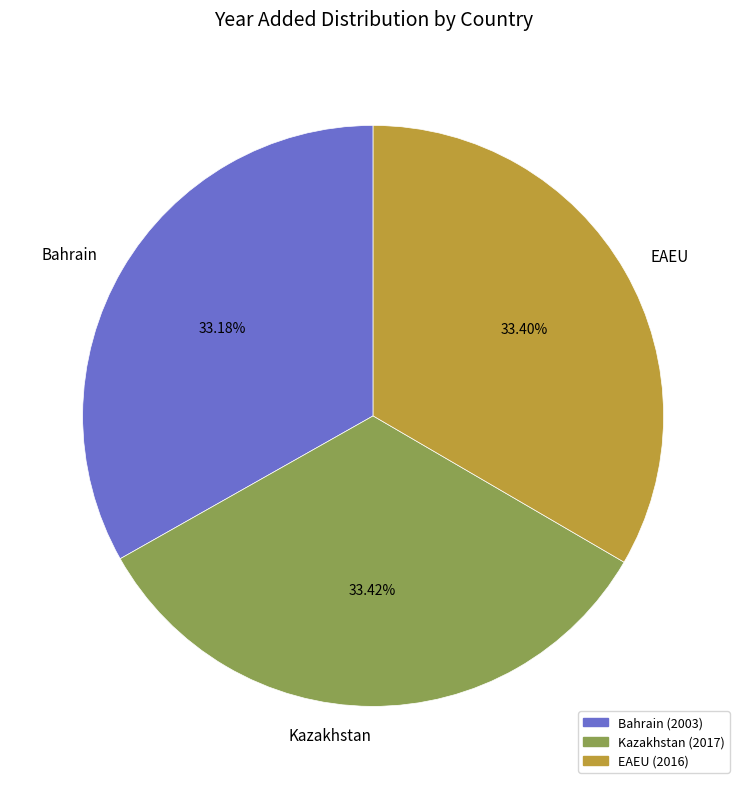

Is the sum of Kazakhstan and EAEU greater than half?

Yes